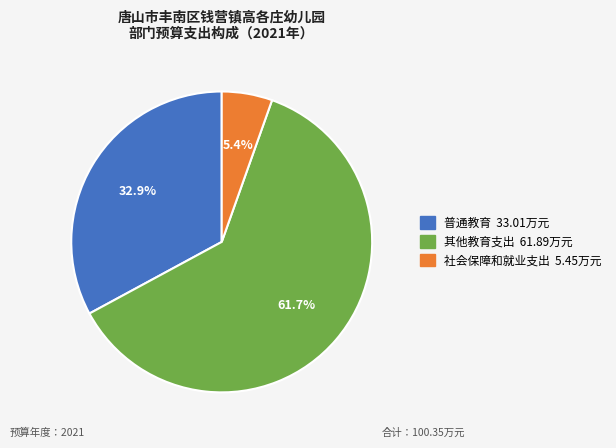

Which category has the smallest portion of the pie?

社会保障和就业支出